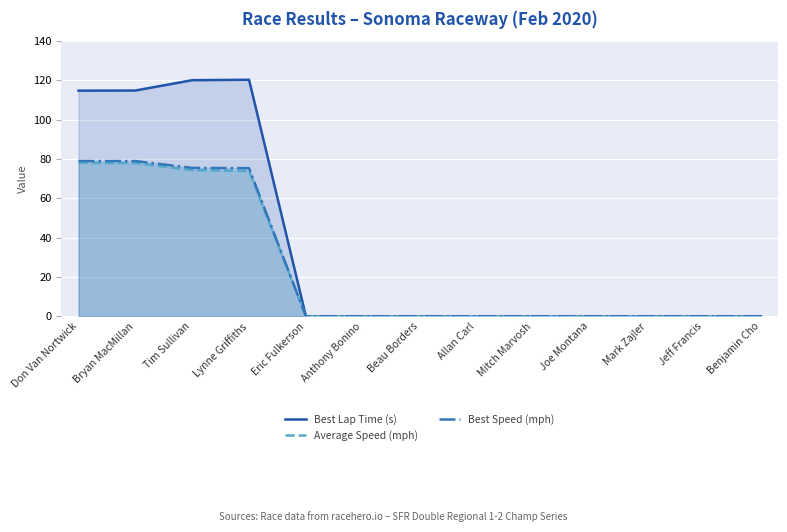

True or false: Best Speed (mph) and Average Speed (mph) cross at least once.

False